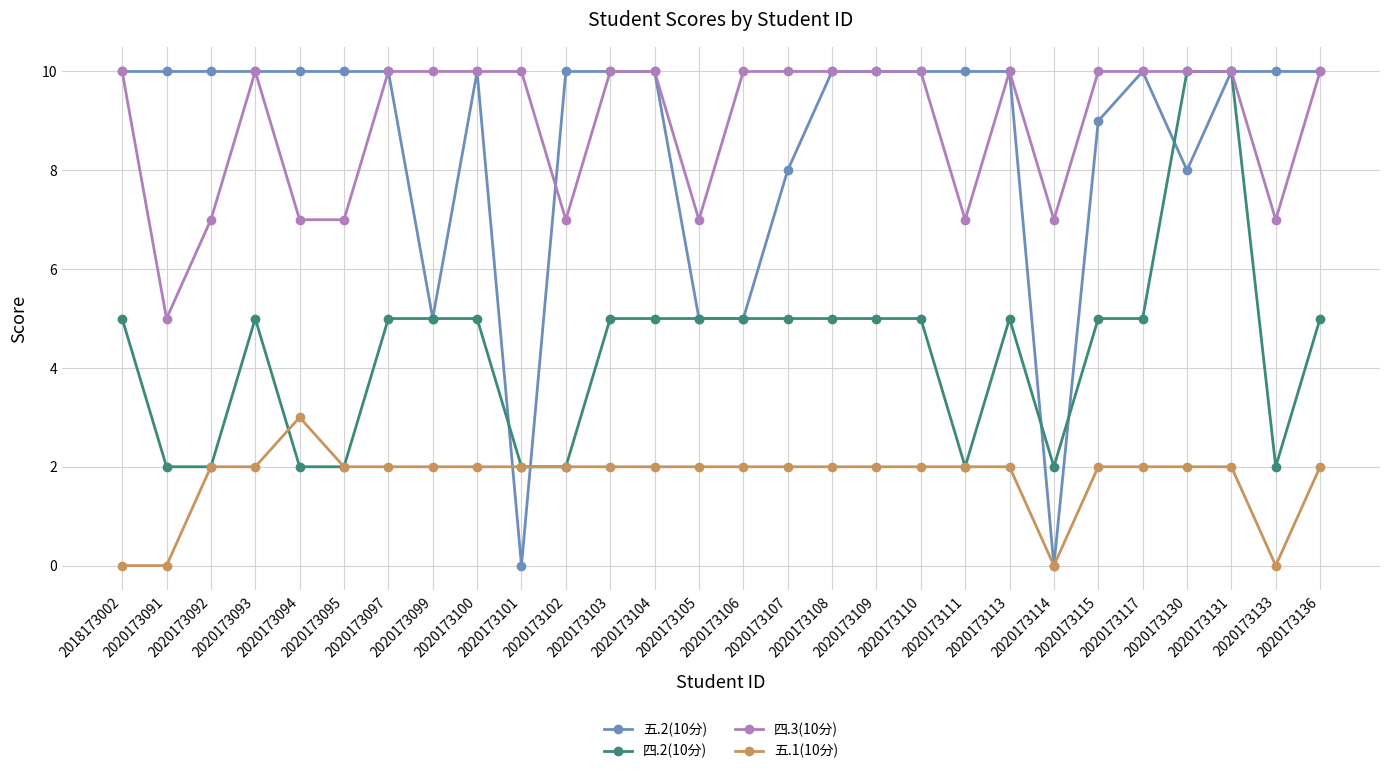

Which series has the largest range (max minus min)?

五.2(10分)